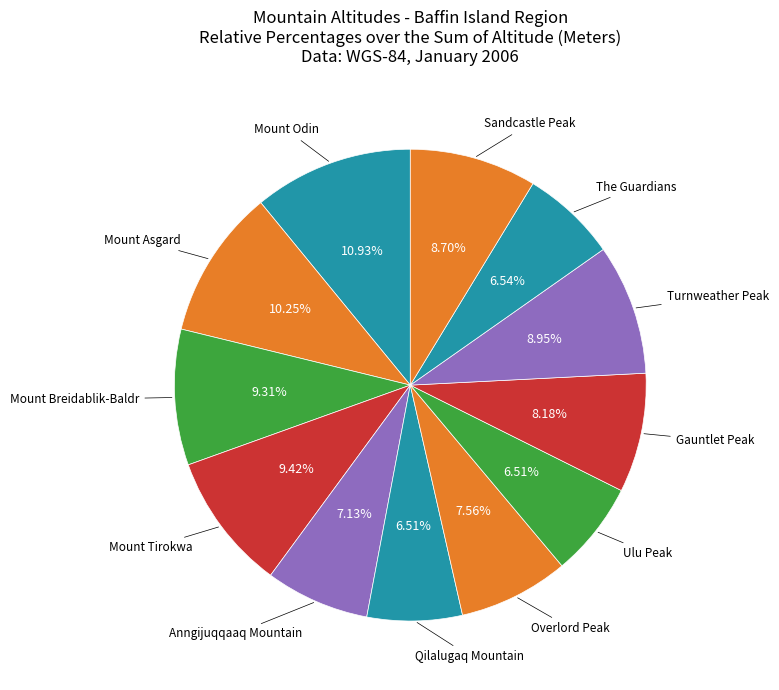

Which slice is the largest?

Mount Odin